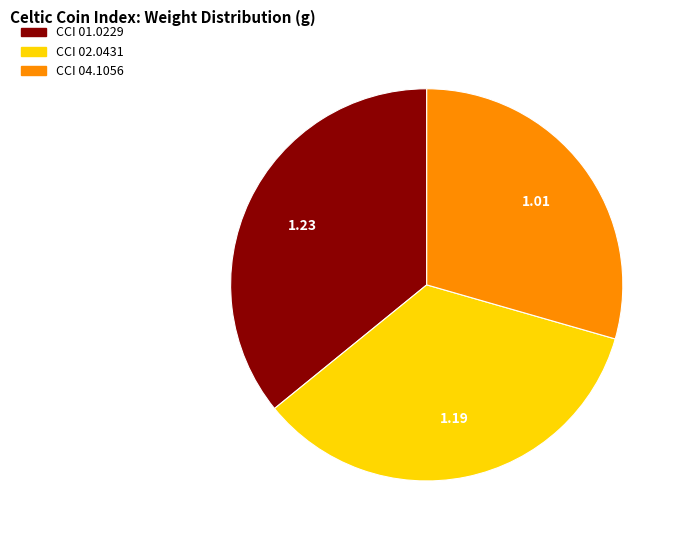

Is CCI 04.1056 the majority of the pie?

No